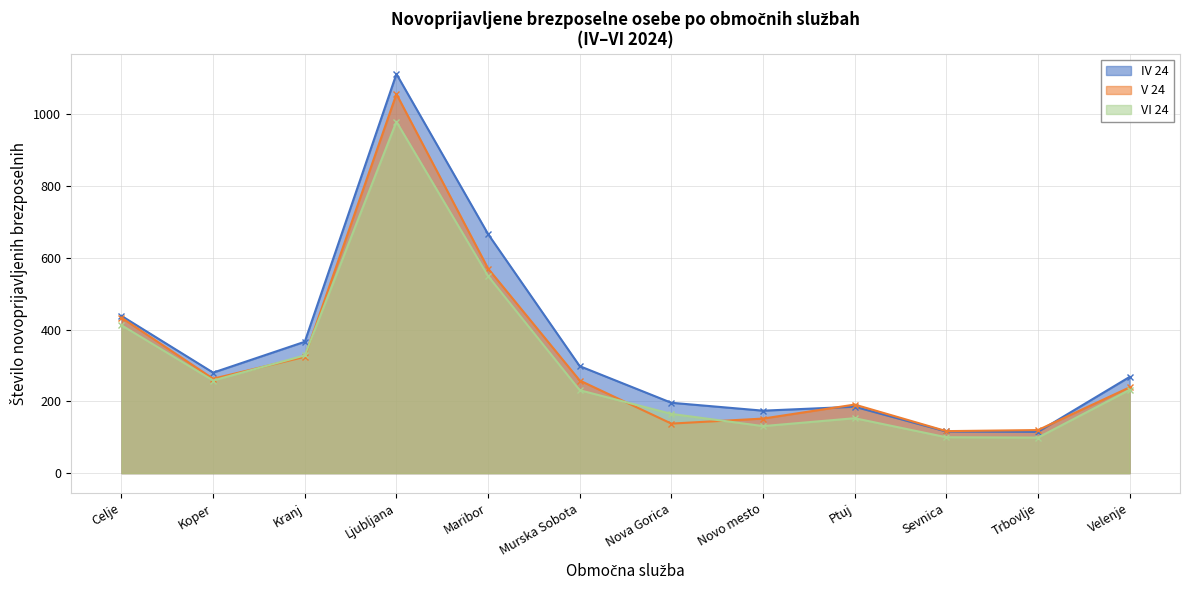

What is the value of the VI 24 point at the 10th from the left?

100